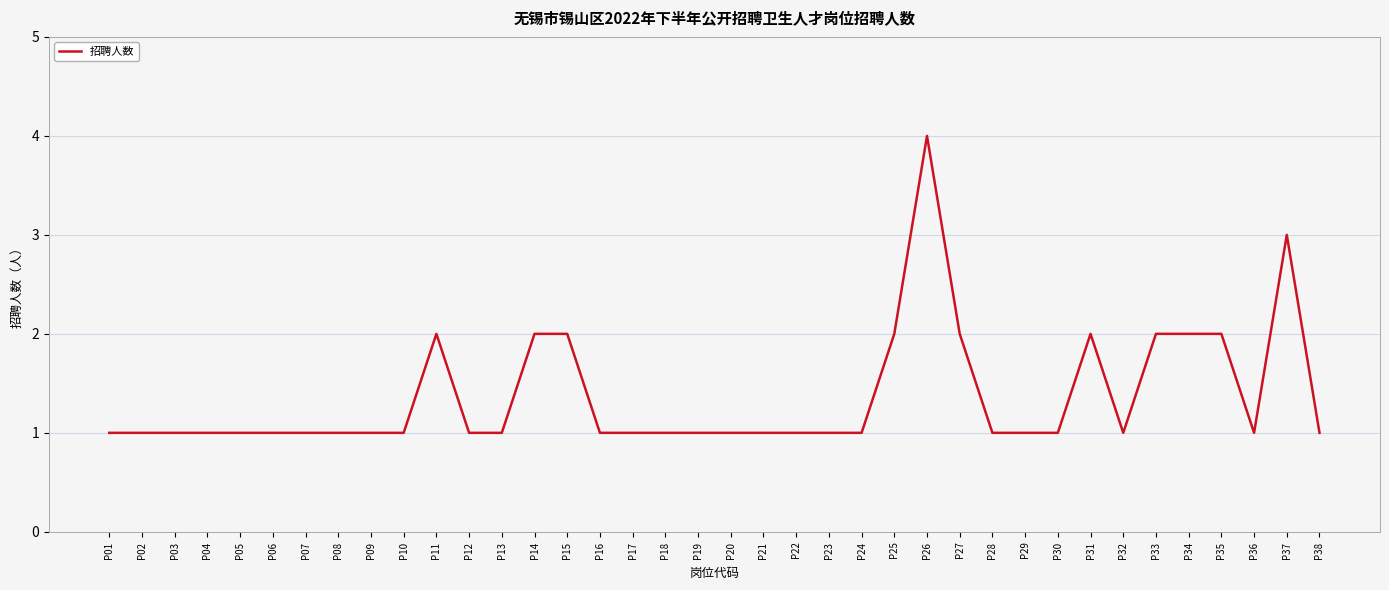

What is the maximum value shown in the chart?

4